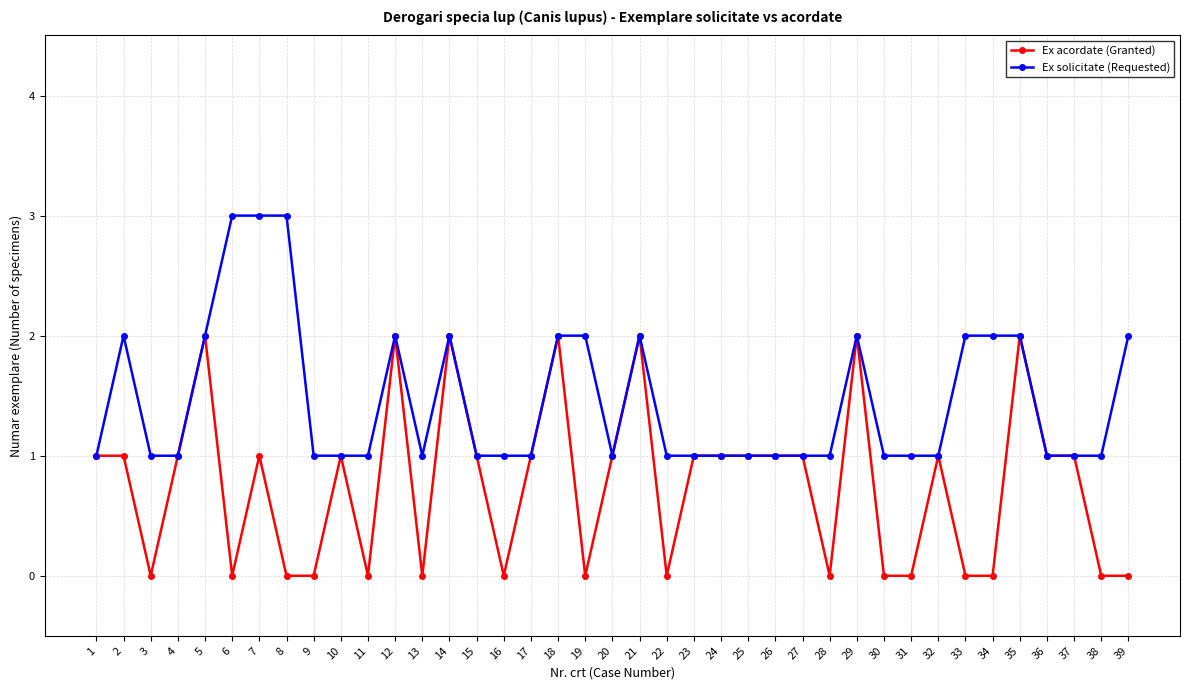

Which series has the largest total across all categories?

Ex solicitate (Requested)